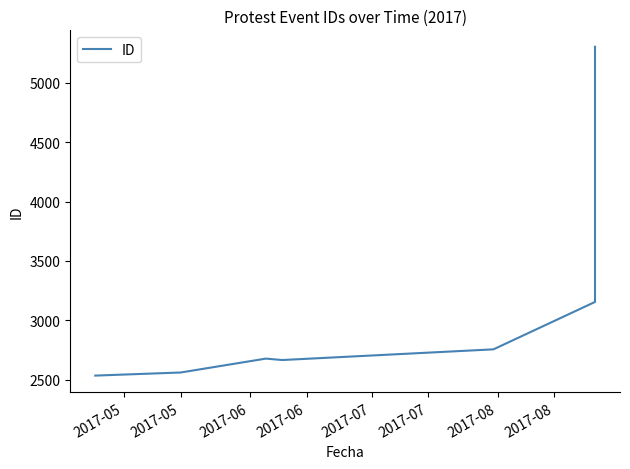

Where is the first local minimum?

2017-06